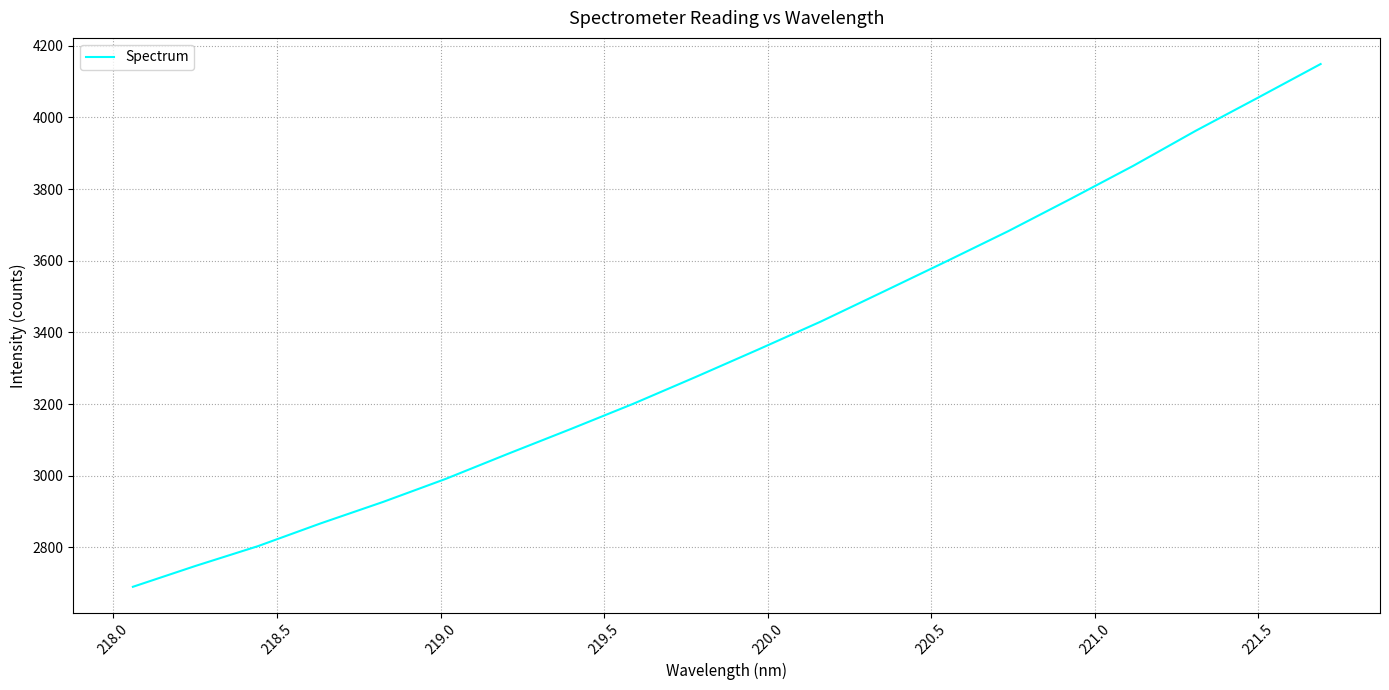

What is the maximum value shown in the chart?

4148.9